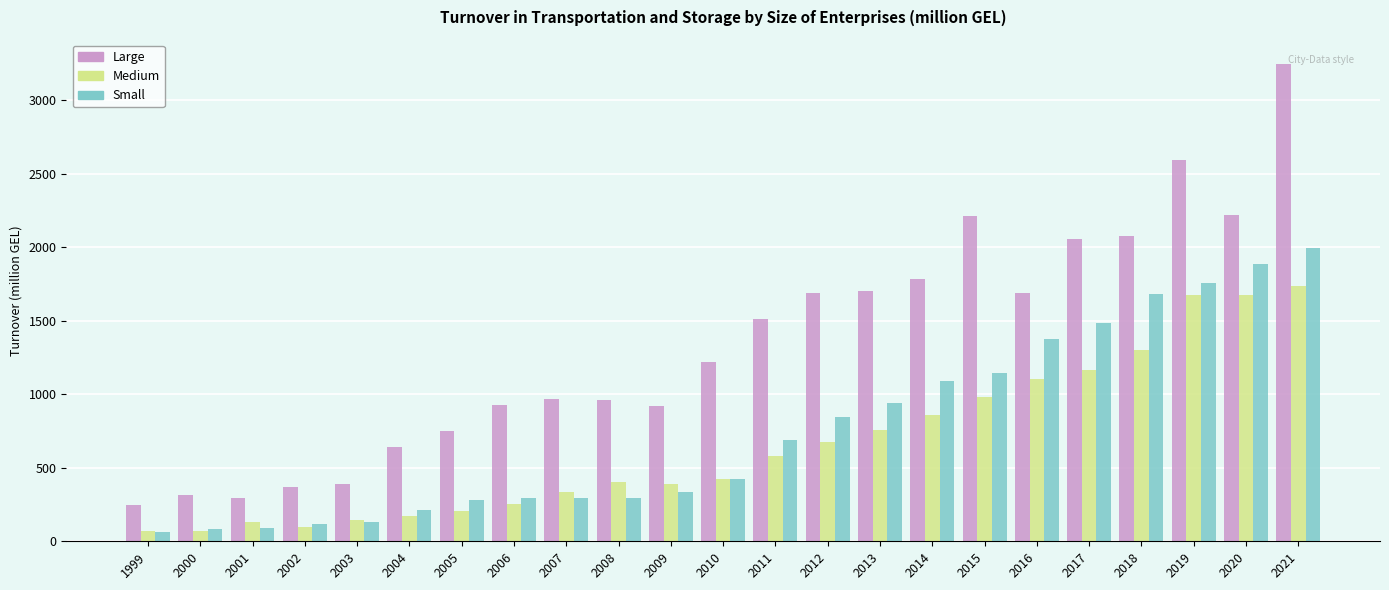

What is the difference between the highest and lowest values at 2016?

586.5